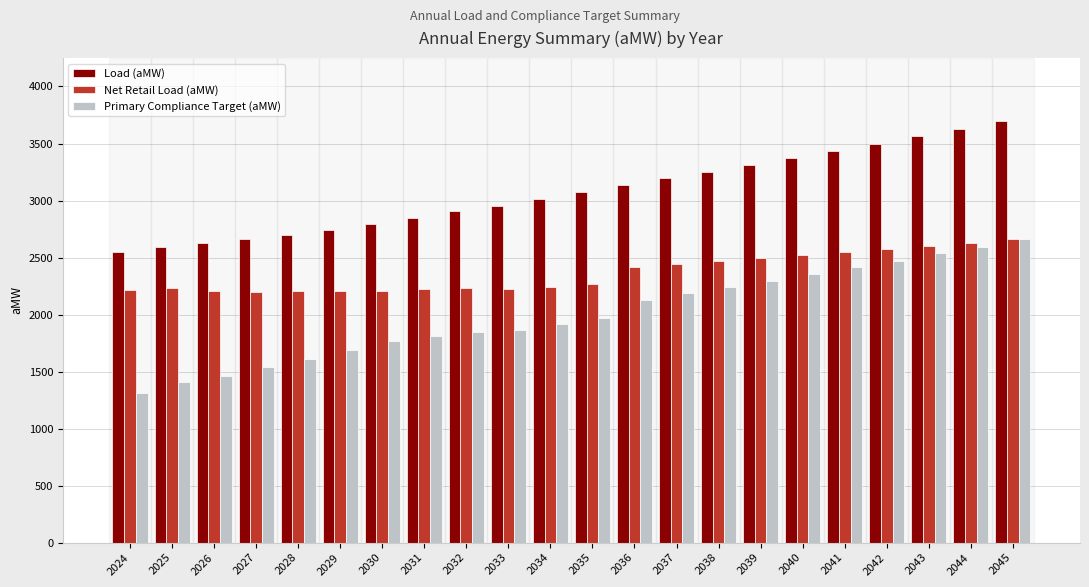

Which series has the largest total across all categories?

Load (aMW)